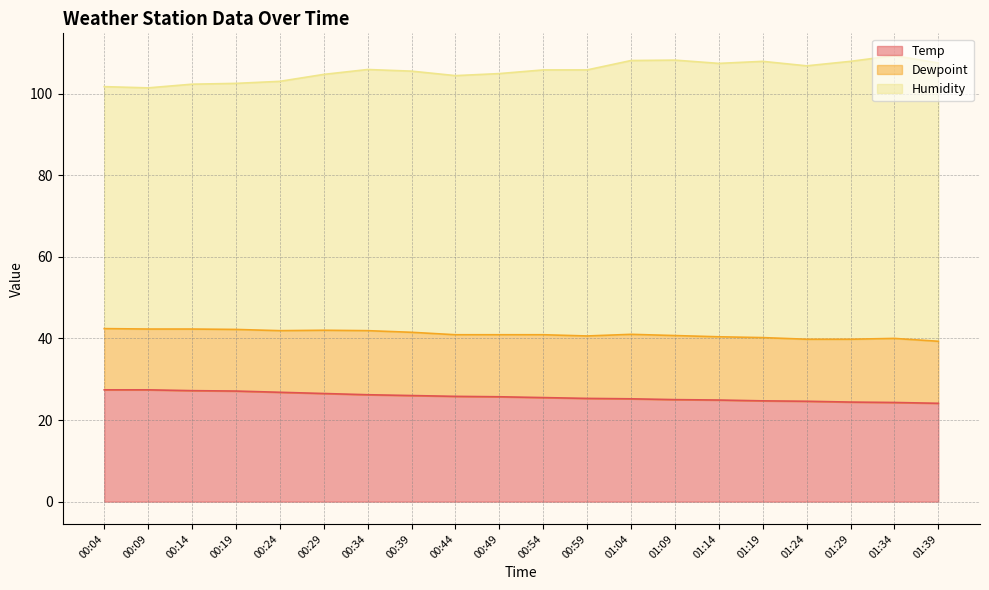

True or false: Temp has a value of 14.3 at 00:29.

False